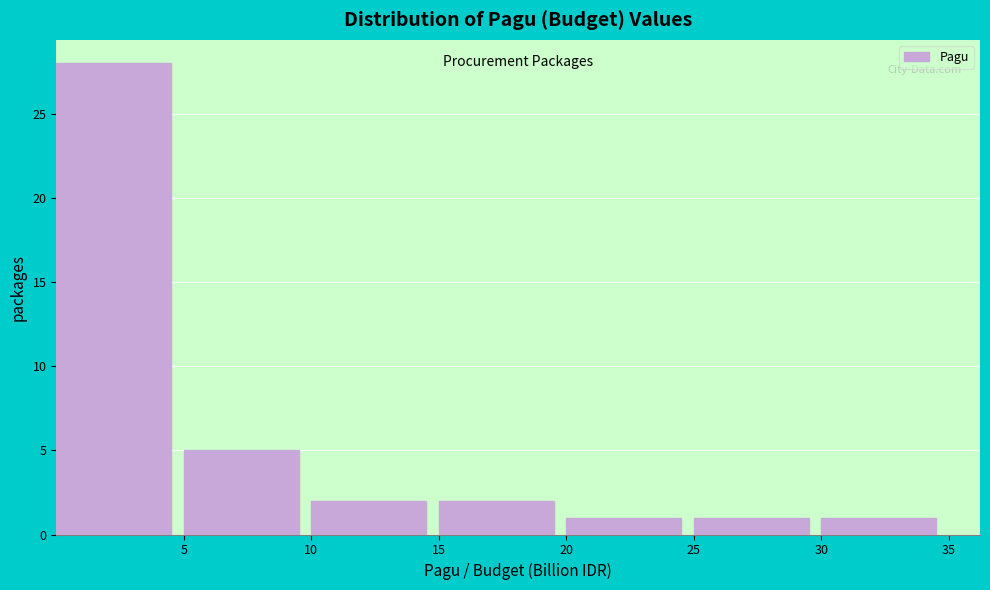

Which range on the x-axis has the tallest bar?

0 to 5